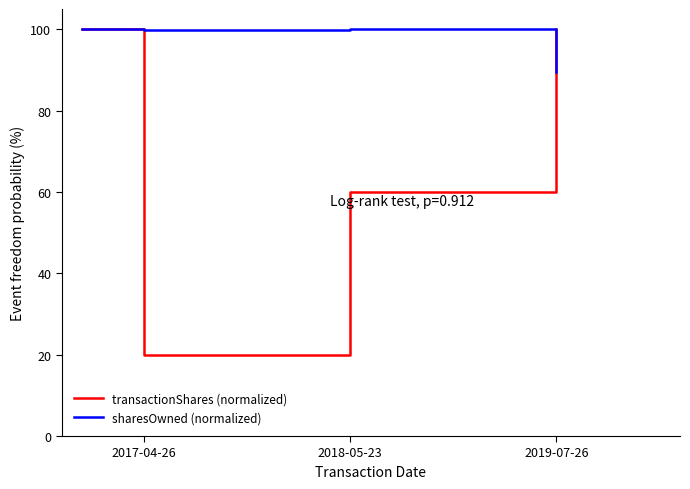

List the series in order of their overall mean, highest first.

sharesOwned (normalized), transactionShares (normalized)